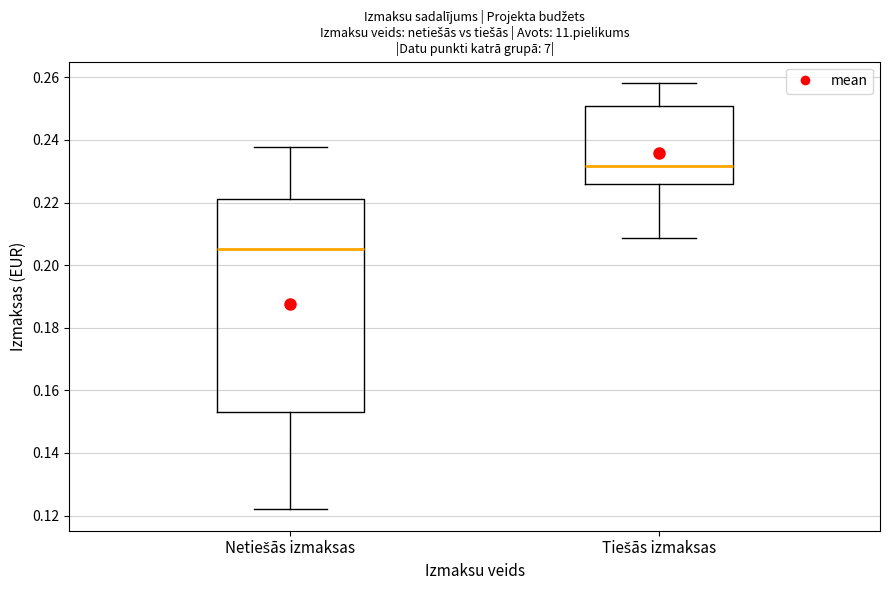

Where is the lower edge of the box for Tiešās izmaksas on the y-axis? The values are not printed on the chart, so give them approximately, as read against the axis.

0.226